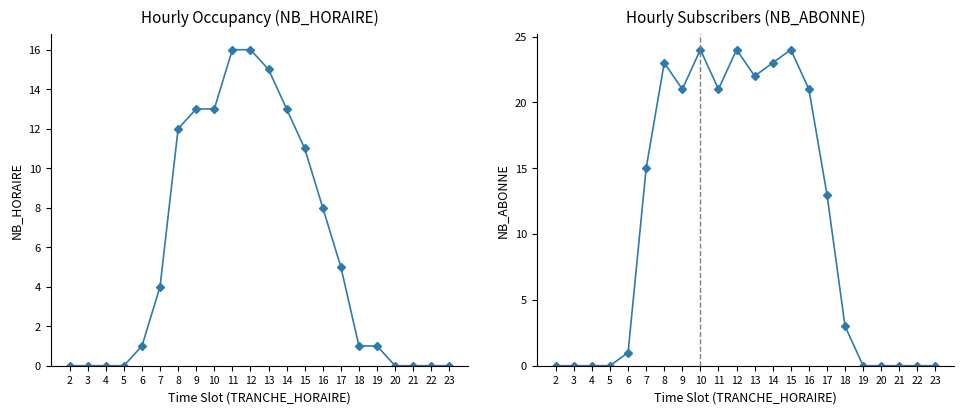

Does the chart have visible grid lines?

No